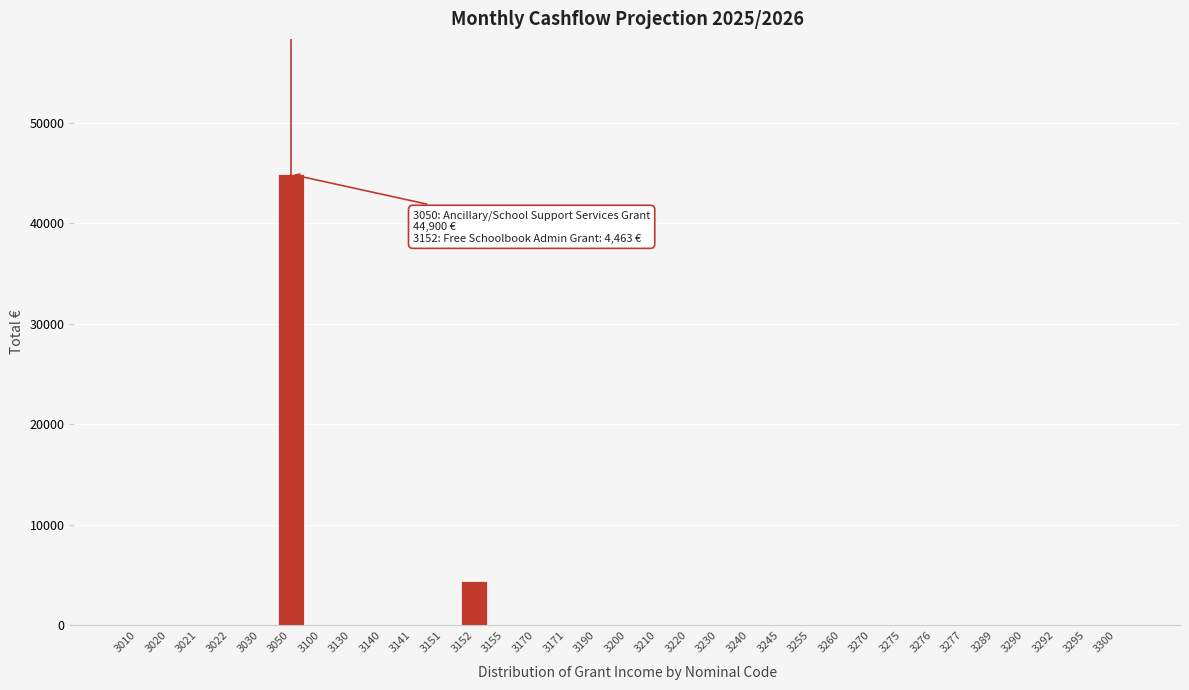

At which label is the value closest to 22450?

3152